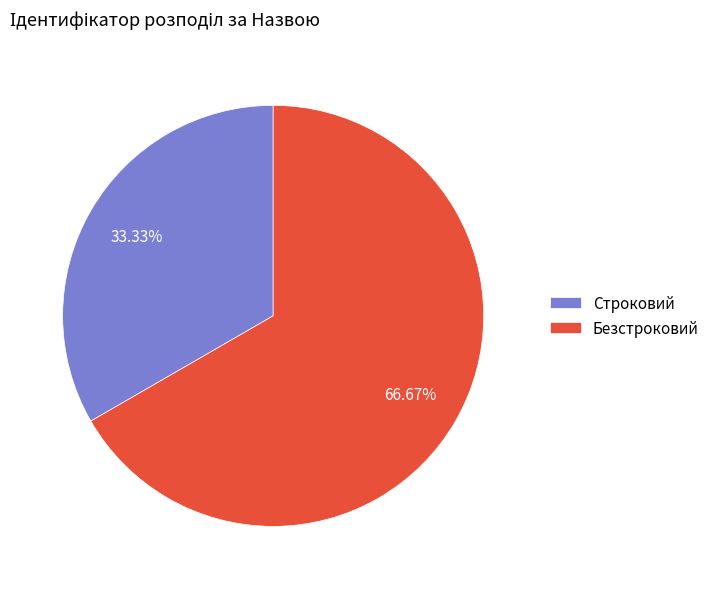

Which has a higher value, Безстроковий or Строковий?

Безстроковий